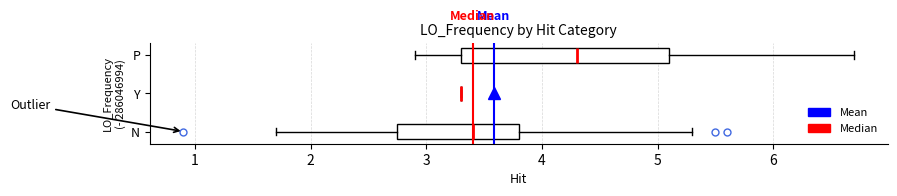

Reading bottom to top, read every box against the x-axis: the position of its median line, the range the box covers, and the ends of its whiskers. The values are not printed on the chart, so give them approximately, as read against the axis.

N: median 3.4, box 2.8 to 3.8, whiskers 1.7 to 5.3
Y: box collapsed to a line at 3.3, whiskers 3.3 to 3.3
P: median 4.3, box 3.3 to 5.1, whiskers 2.9 to 6.7